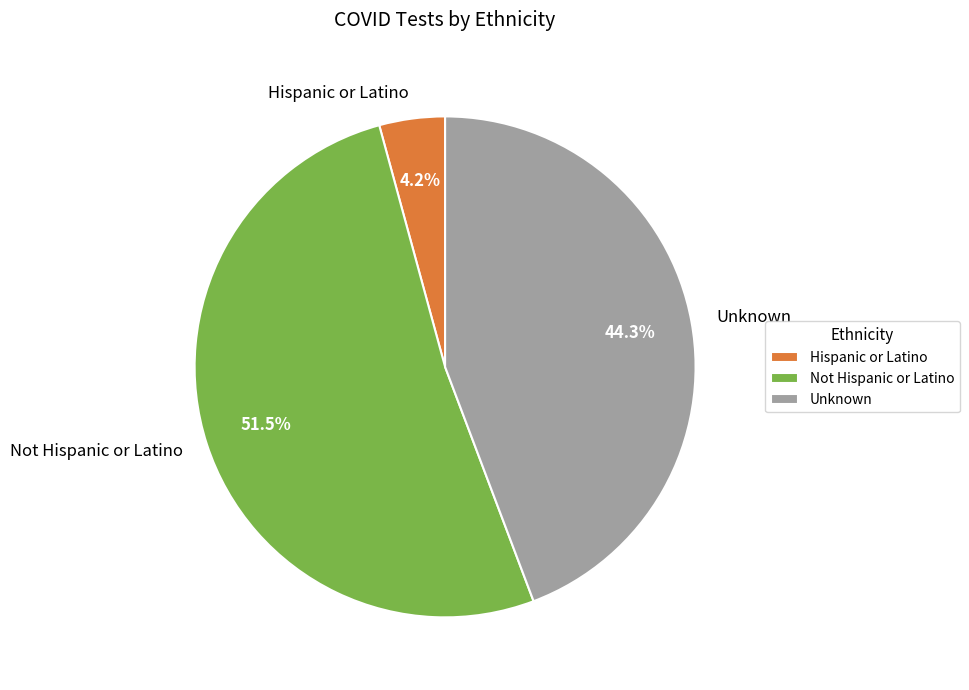

How many segments does this pie chart have?

3